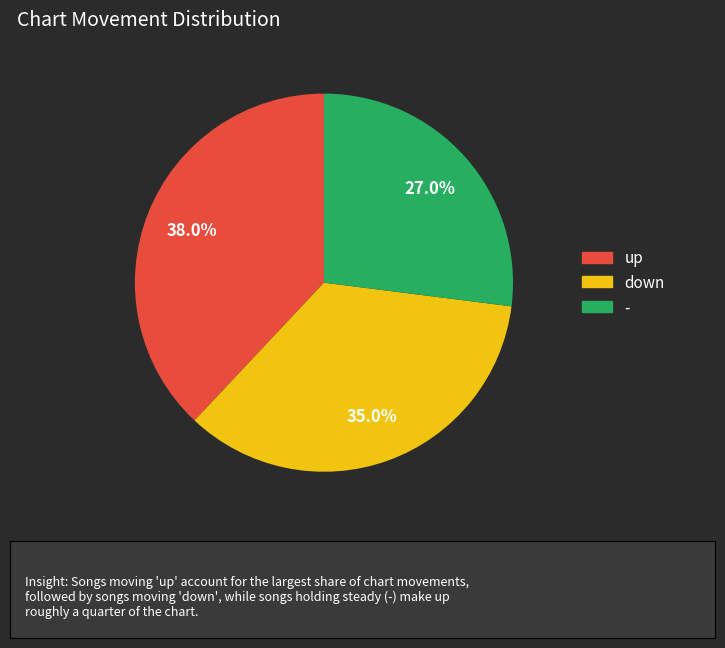

Combined, do - and down account for over 50%?

Yes